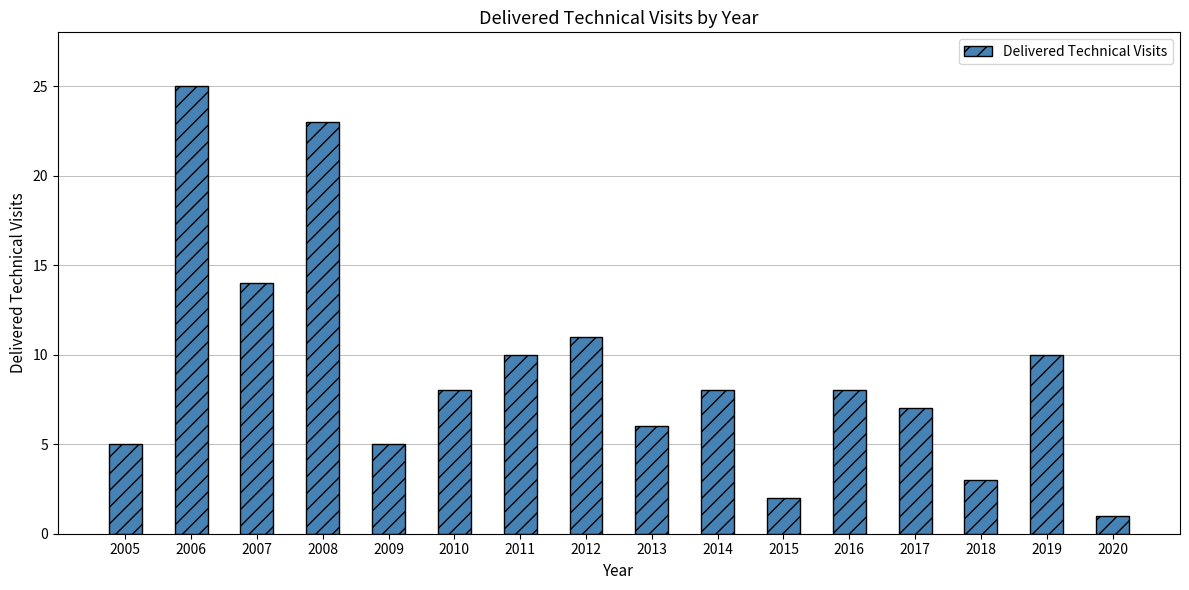

What is the value of the 15th bar from the left?

10